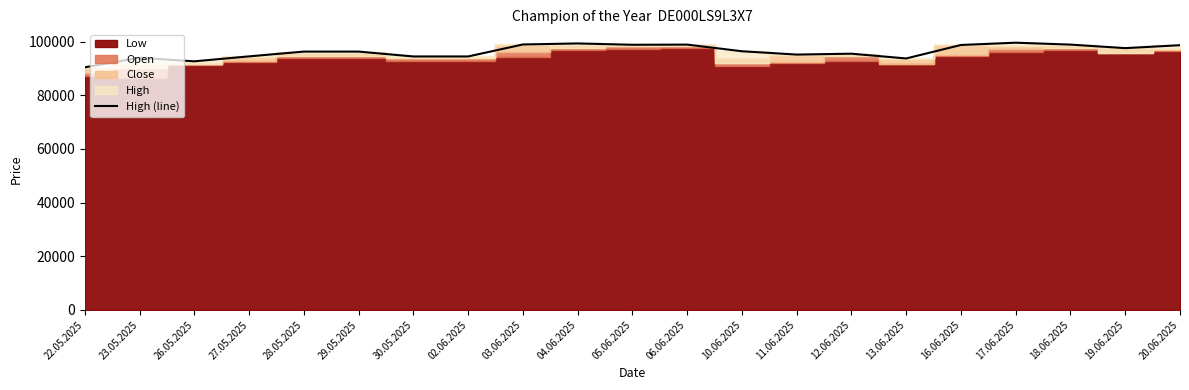

Where is the first local minimum?

26.05.2025